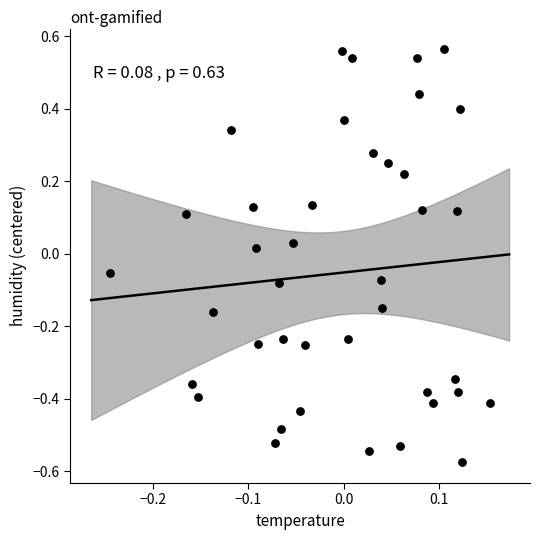

What is the range of Y values (max minus min)?

1.1